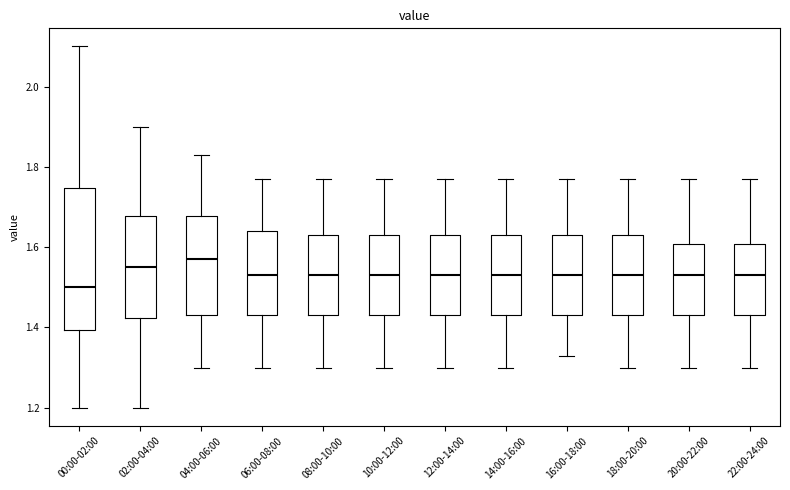

Which box has the highest median line?

04:00-06:00